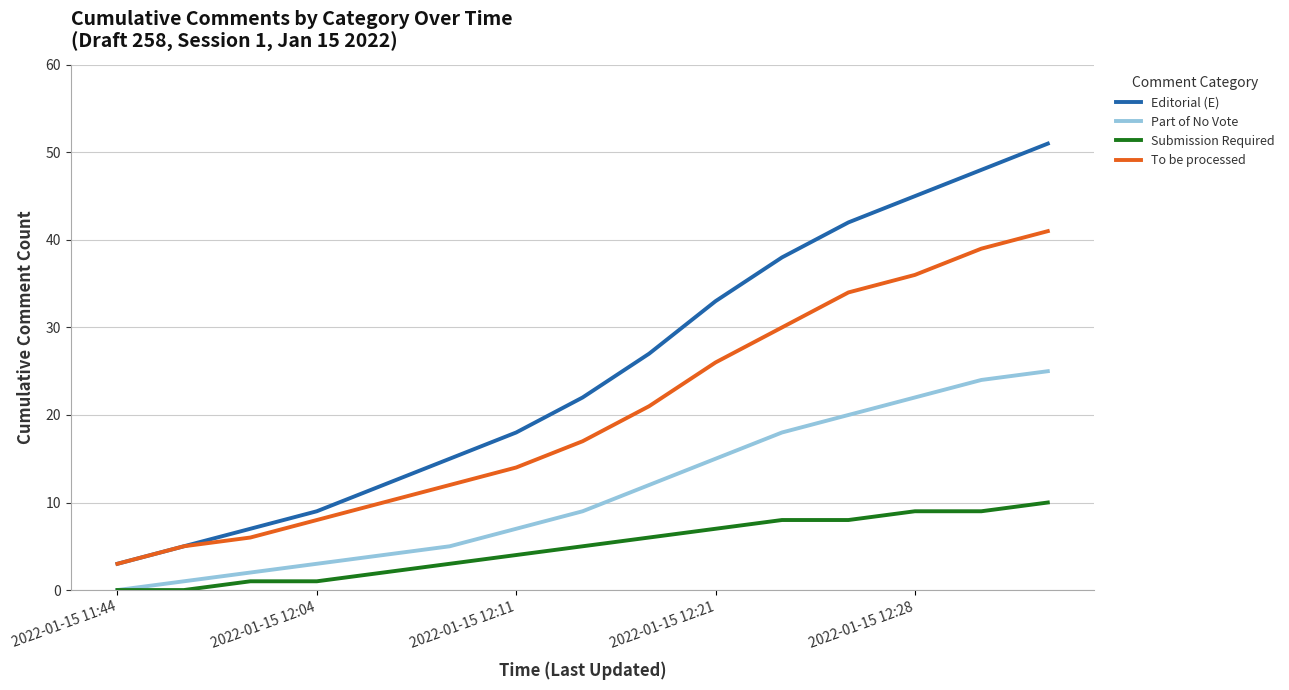

What is the highest value of the Part of No Vote series?

25